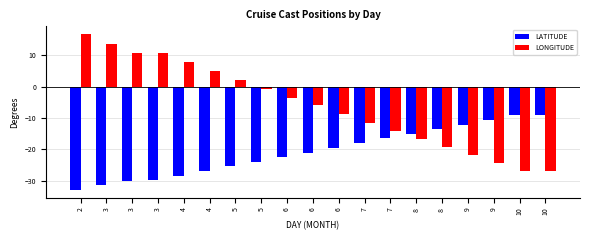

What are all the series names shown in the legend?

LATITUDE, LONGITUDE